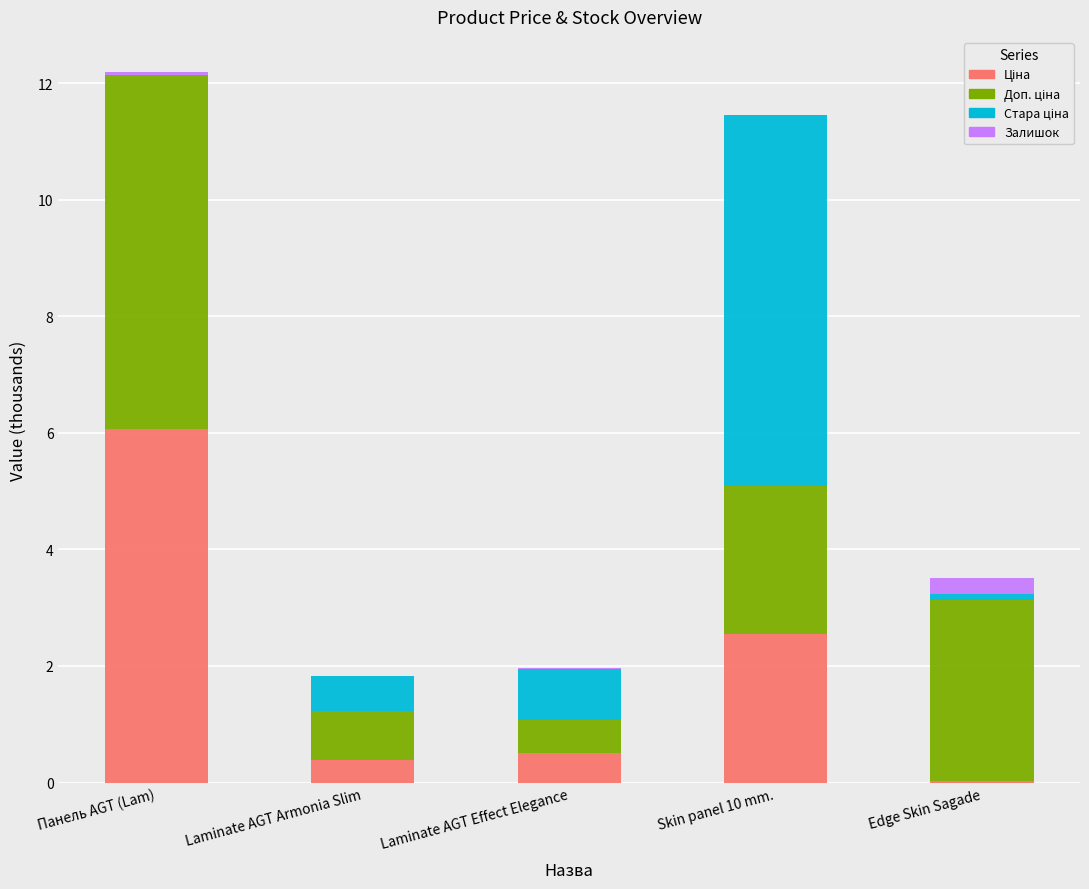

Which series has the largest total across all categories?

Доп. ціна